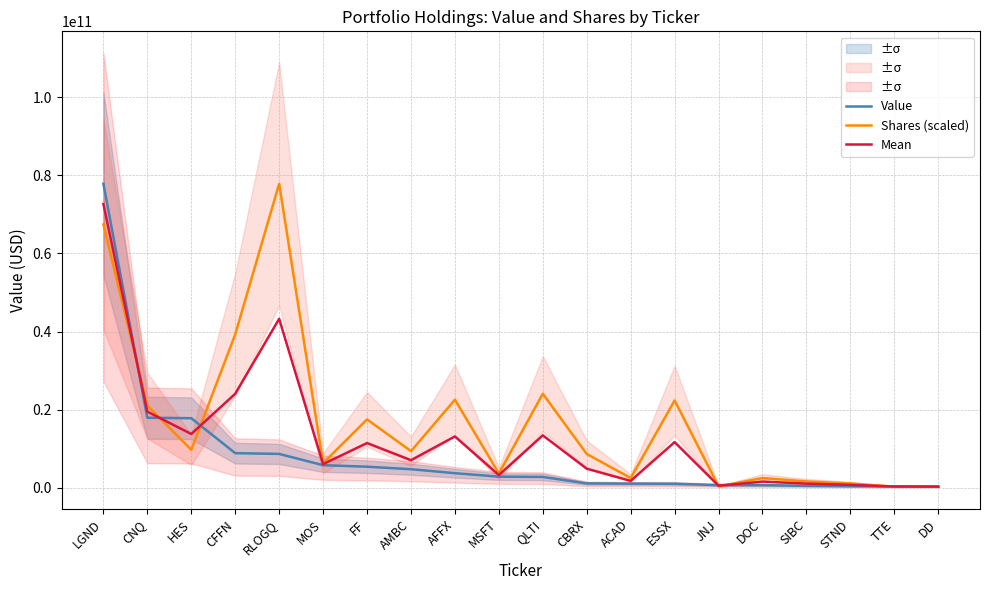

Is it true that Shares (scaled) equals 10867914613.5 at MOS?

False